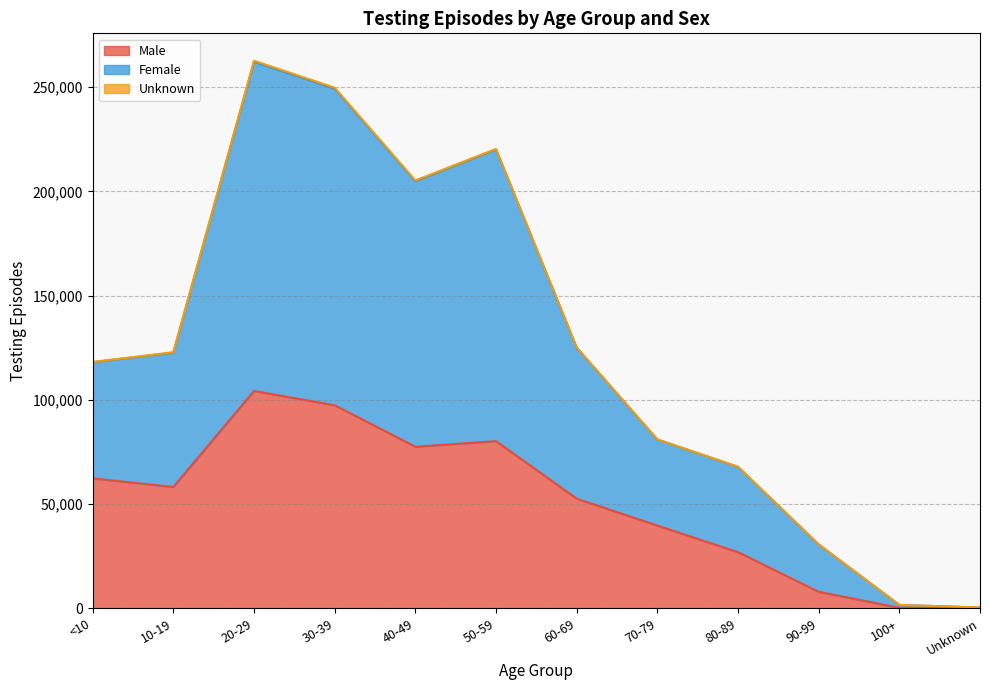

Does the chart display data point markers on the line(s)?

No